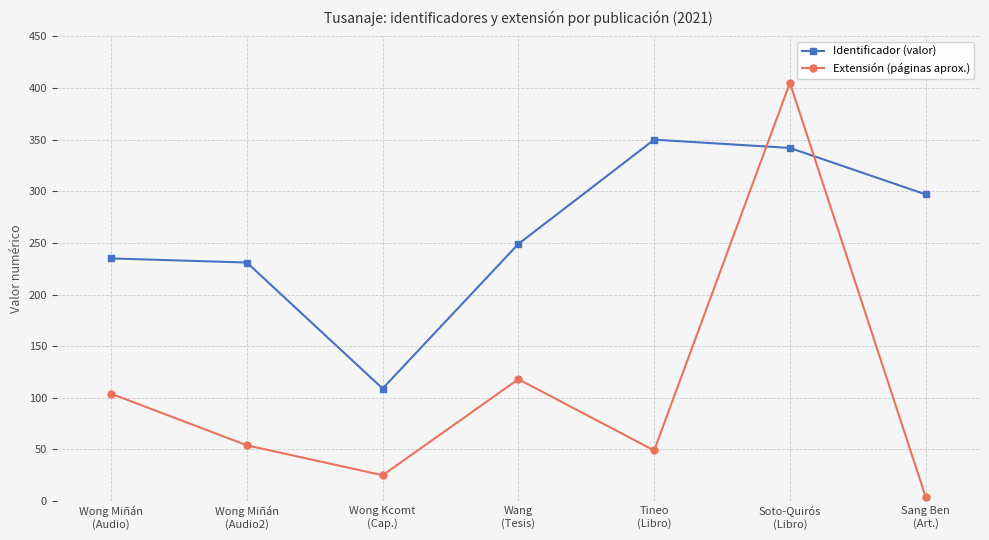

At which category is the sum across all series the highest?

Soto-Quirós
(Libro)